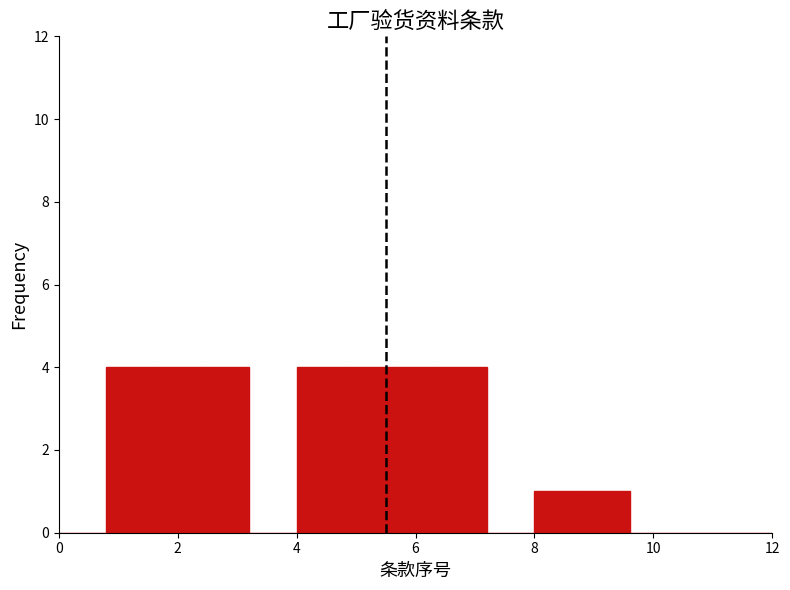

How tall is the bar that spans 5.6 to 6.4 on the x-axis? The values are not printed on the chart, so give them approximately, as read against the axis.

4